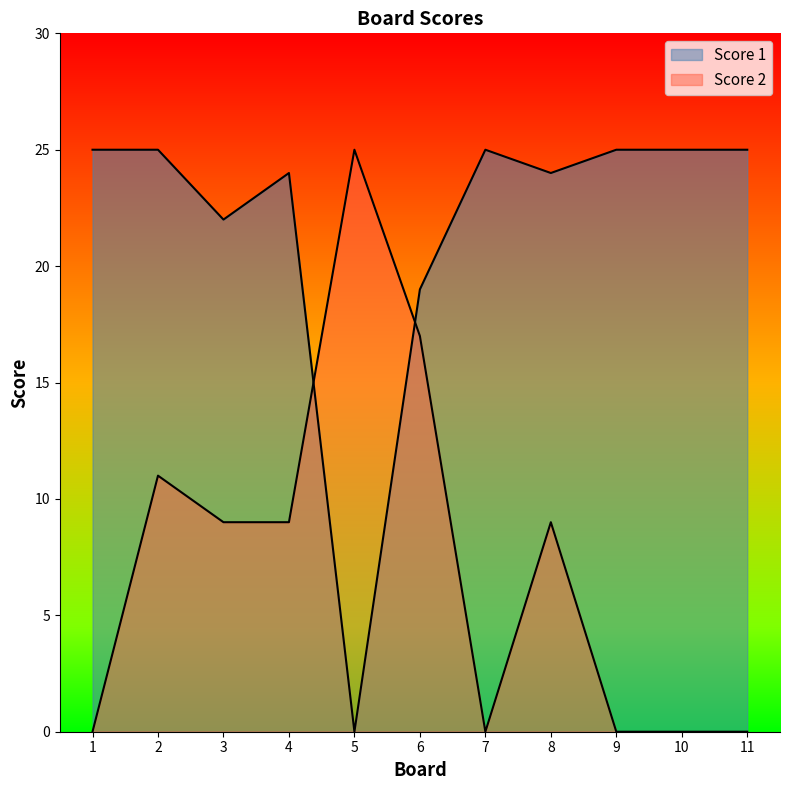

What is the sum of the Score 2 values at 4 and 1?

9